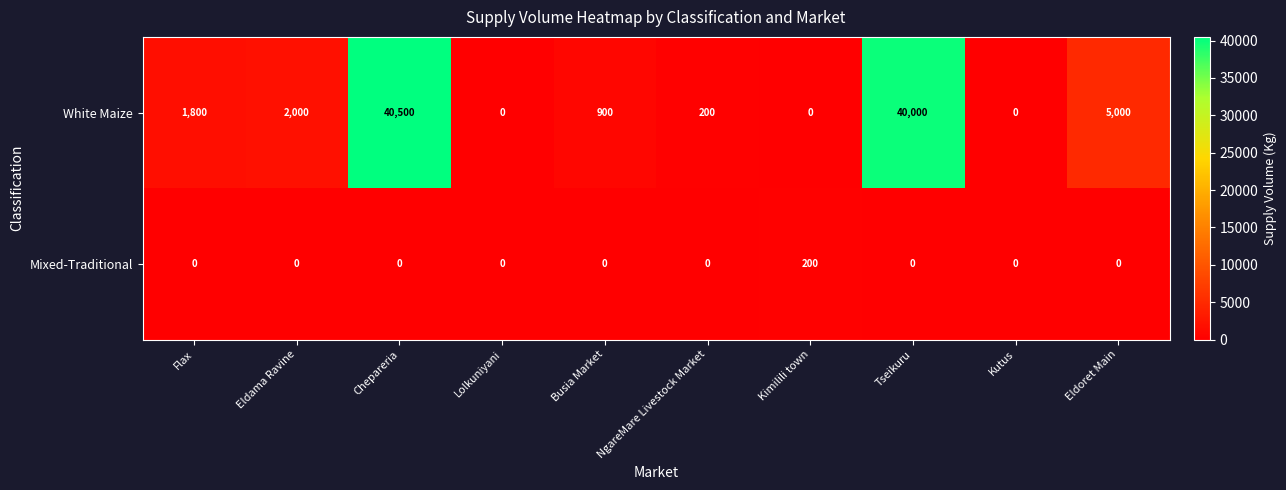

What is the sum of all Mixed-Traditional values?

200